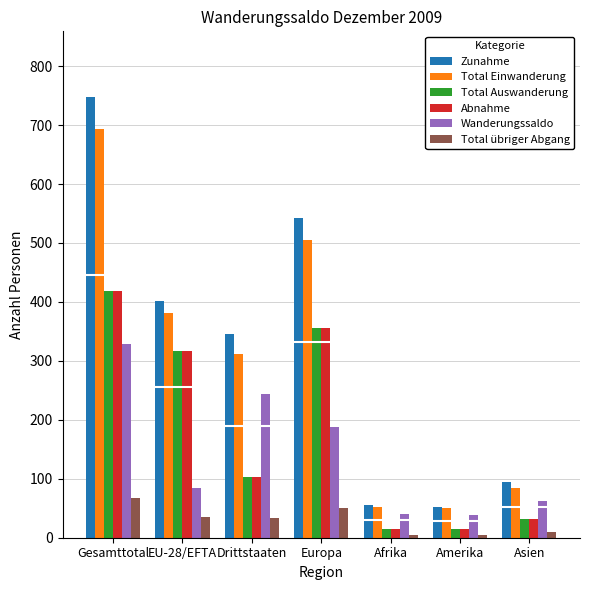

How many bars are there in total?

42